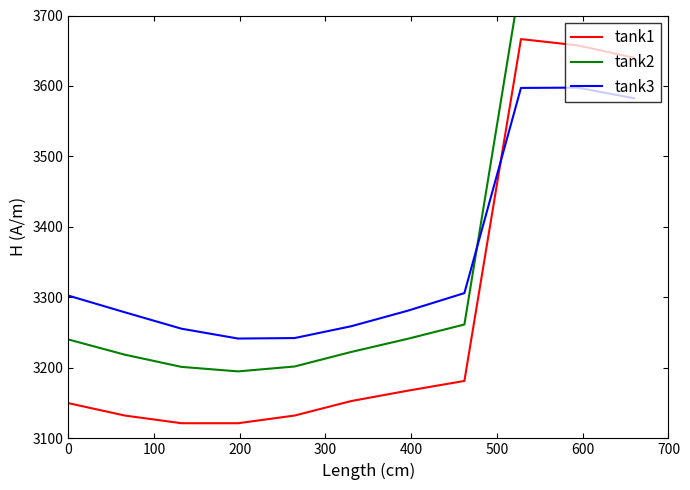

After their last crossing, which series has the higher values: tank1 or tank3?

tank1